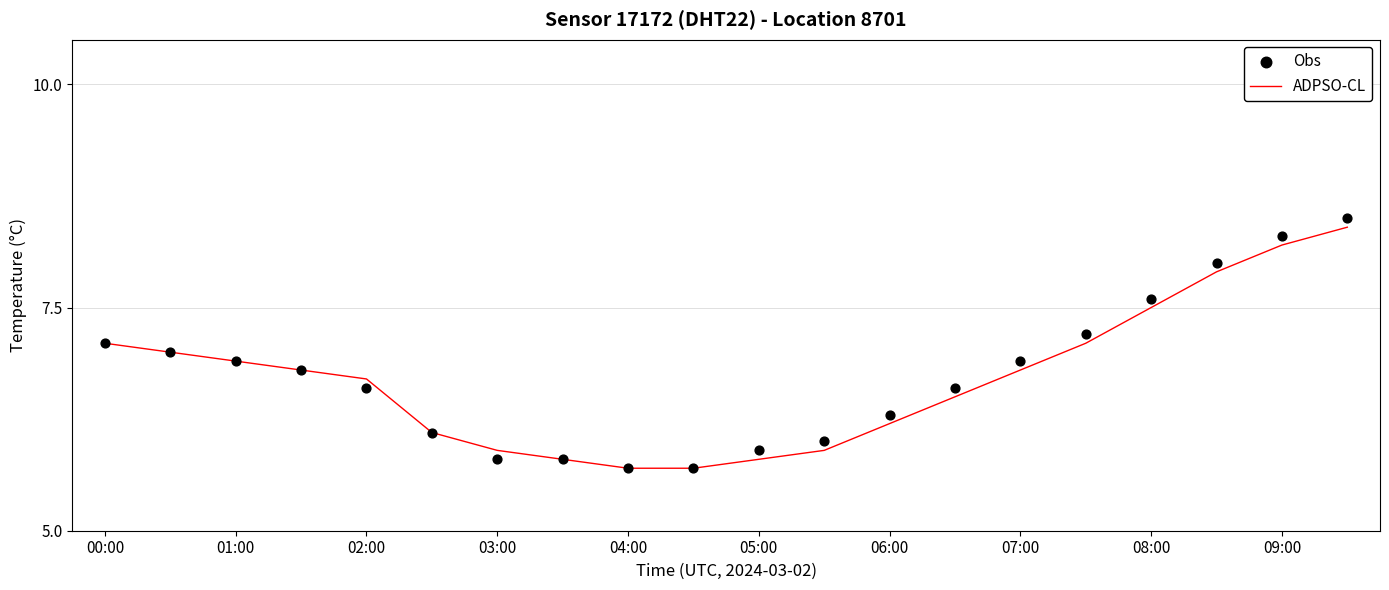

Is the value of Obs at 17 greater than the value of ADPSO-CL at 15?

Yes